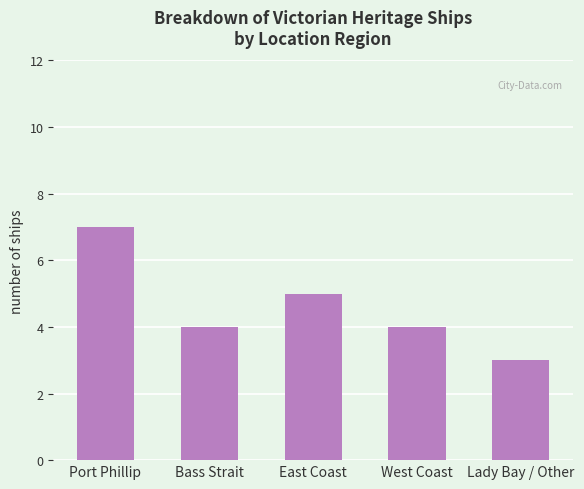

Which category has the highest value across all series?

Port Phillip